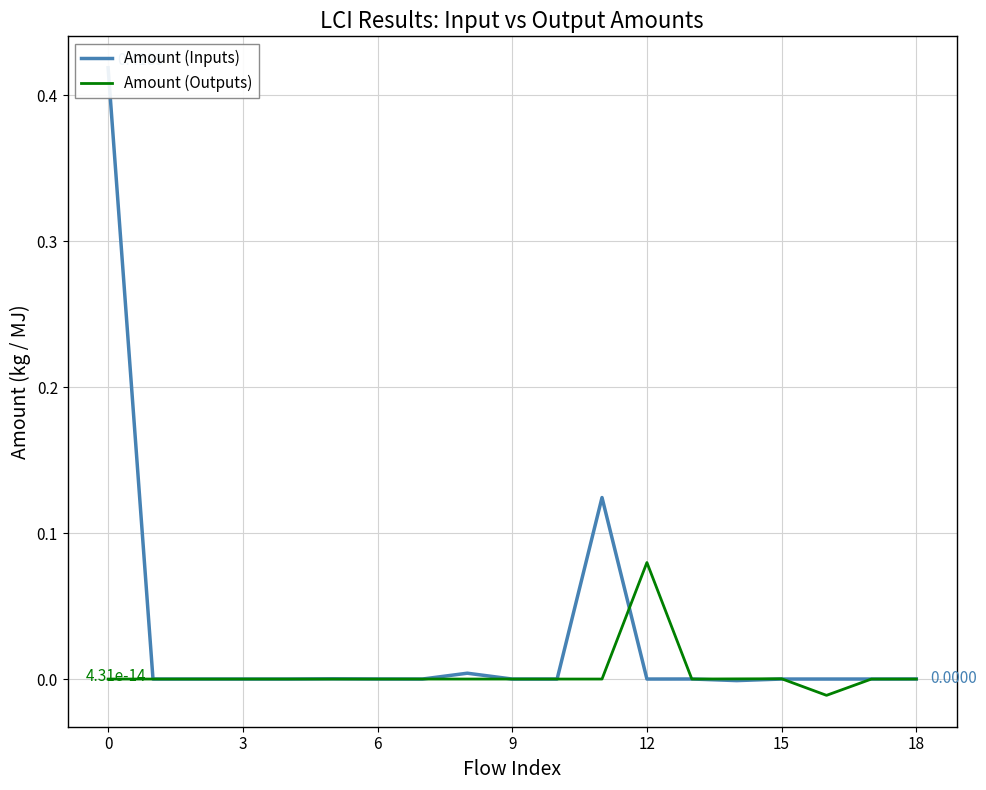

In Amount (Outputs), how many points are higher than both neighbors (excluding endpoints)?

3